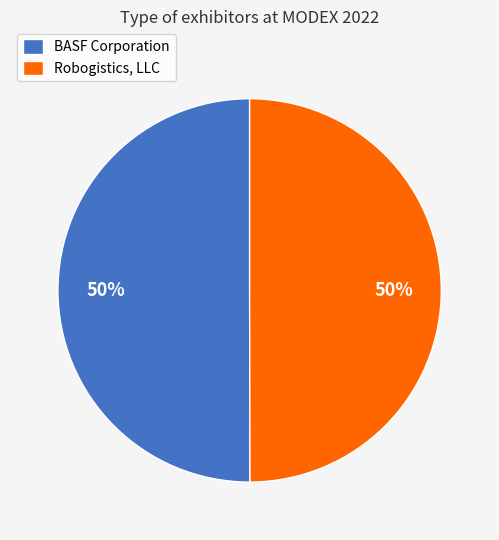

Approximately how many times larger is the value at Robogistics, LLC compared to BASF Corporation?

1.0